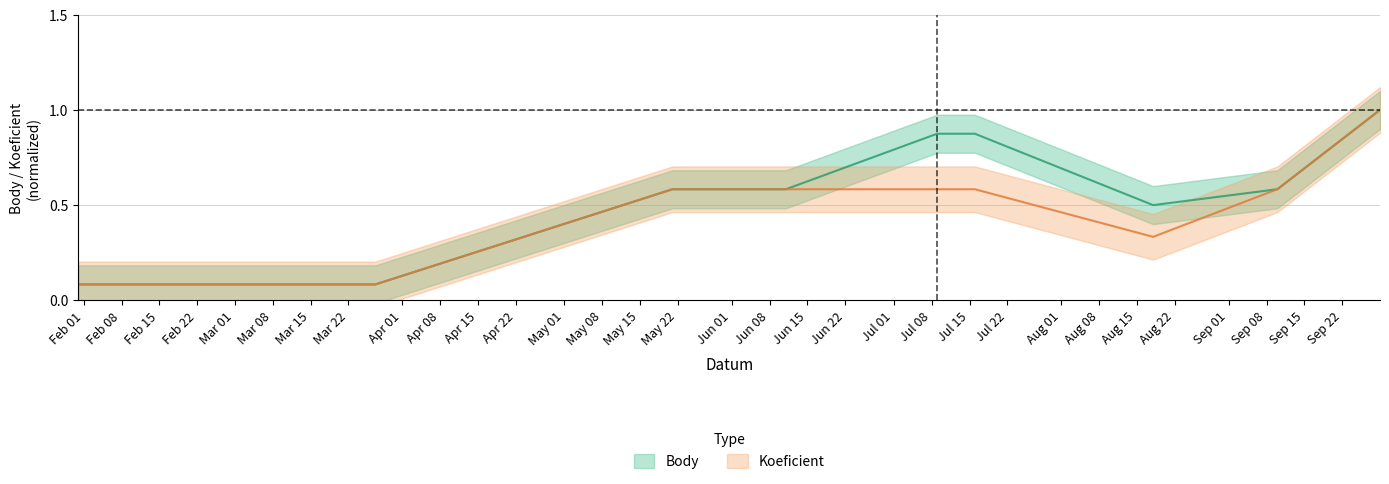

True or false: Koeficient and Body intersect in this chart.

False